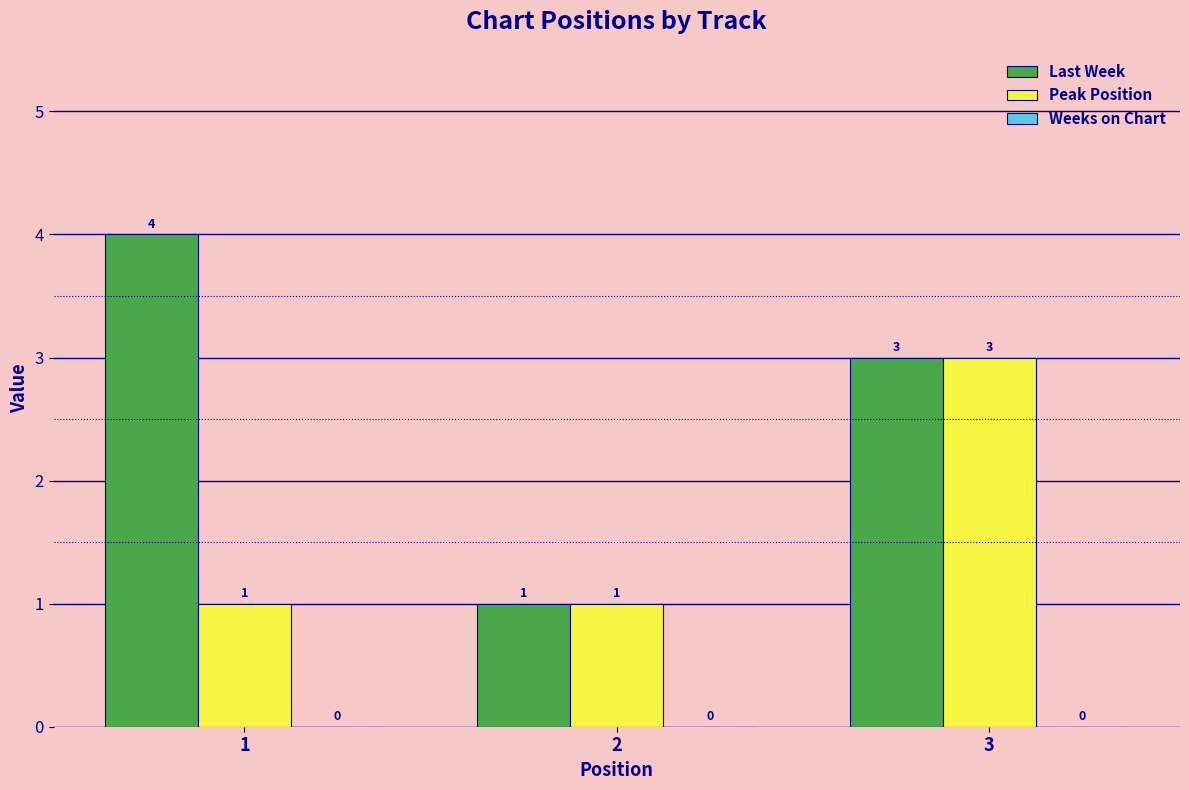

True or false: Peak Position has a value of 1 at 2.

True